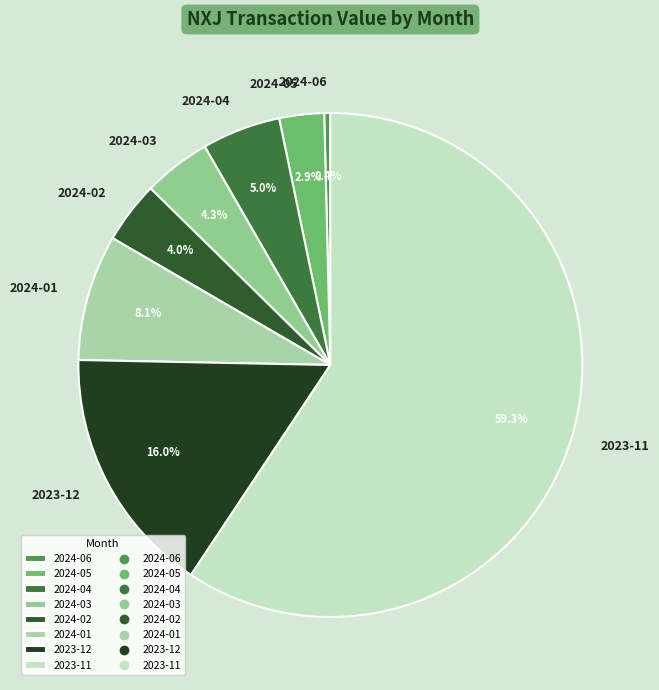

Which category accounts for the majority?

2023-11